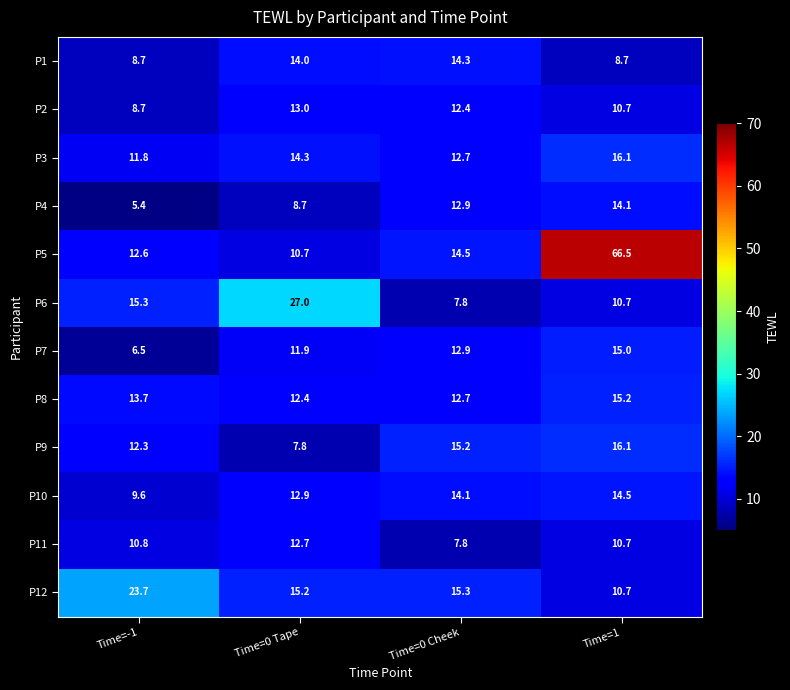

True or false: P3 has a value of 12.7 at Time=0 Cheek.

True